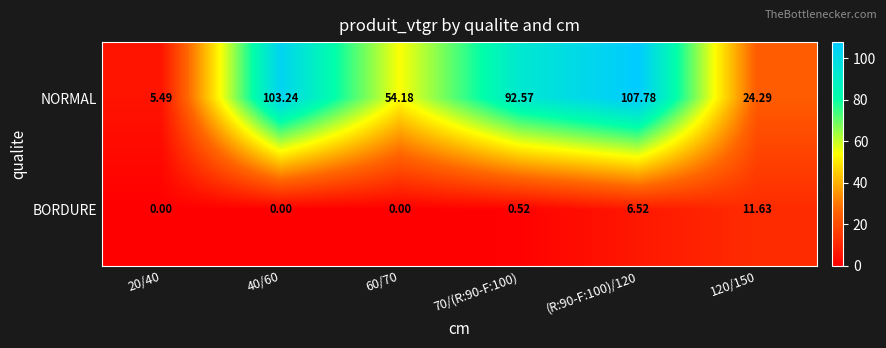

Is the value of BORDURE at 120/150 greater than the value of NORMAL at (R:90-F:100)/120?

No